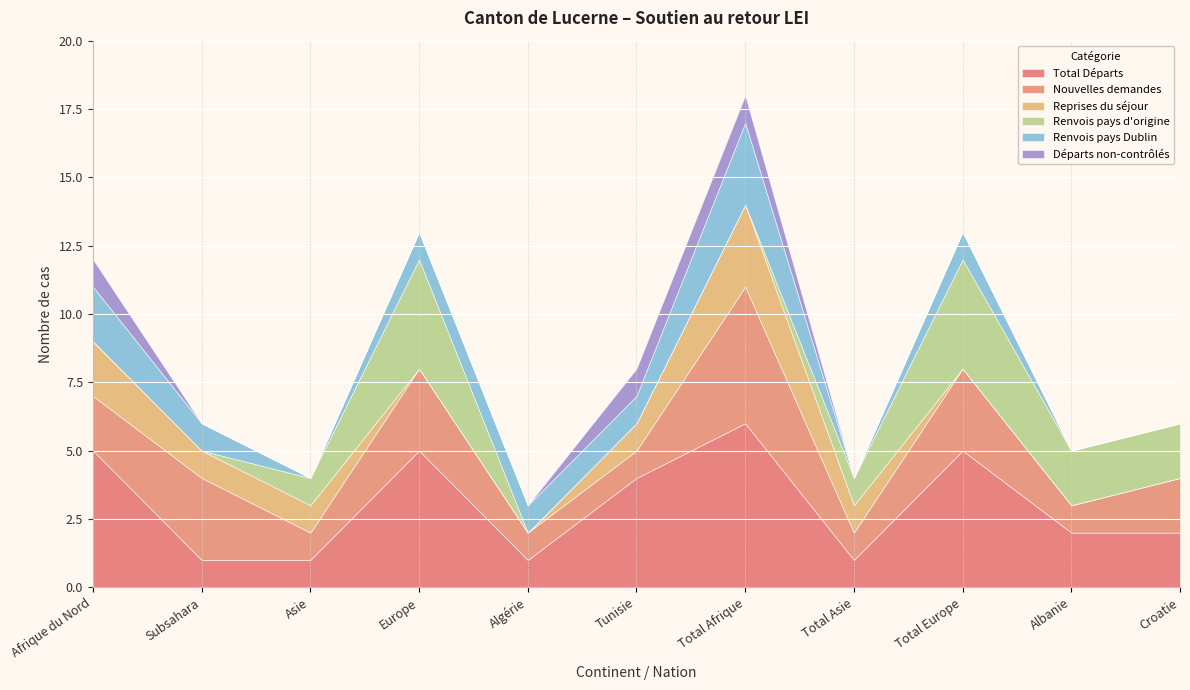

How many lines are shown in the chart?

6